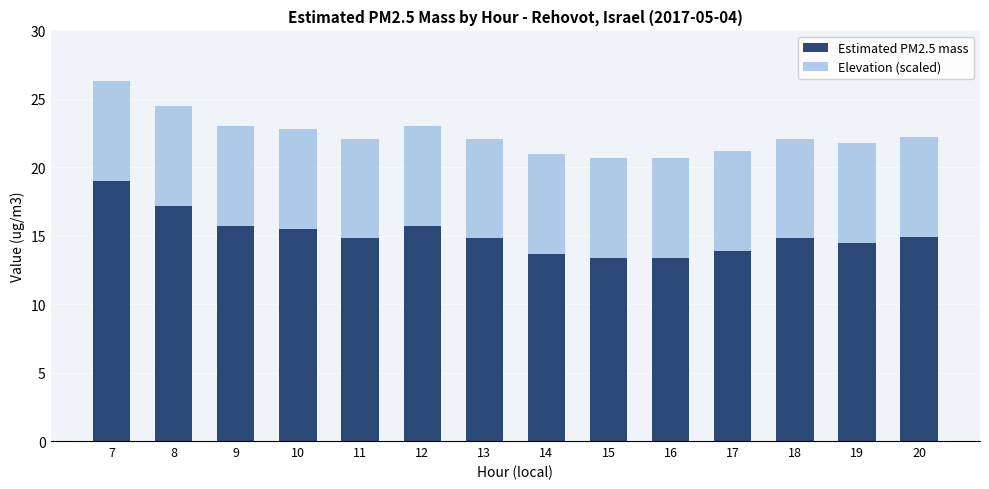

What is the total value across all series at 8?

24.5